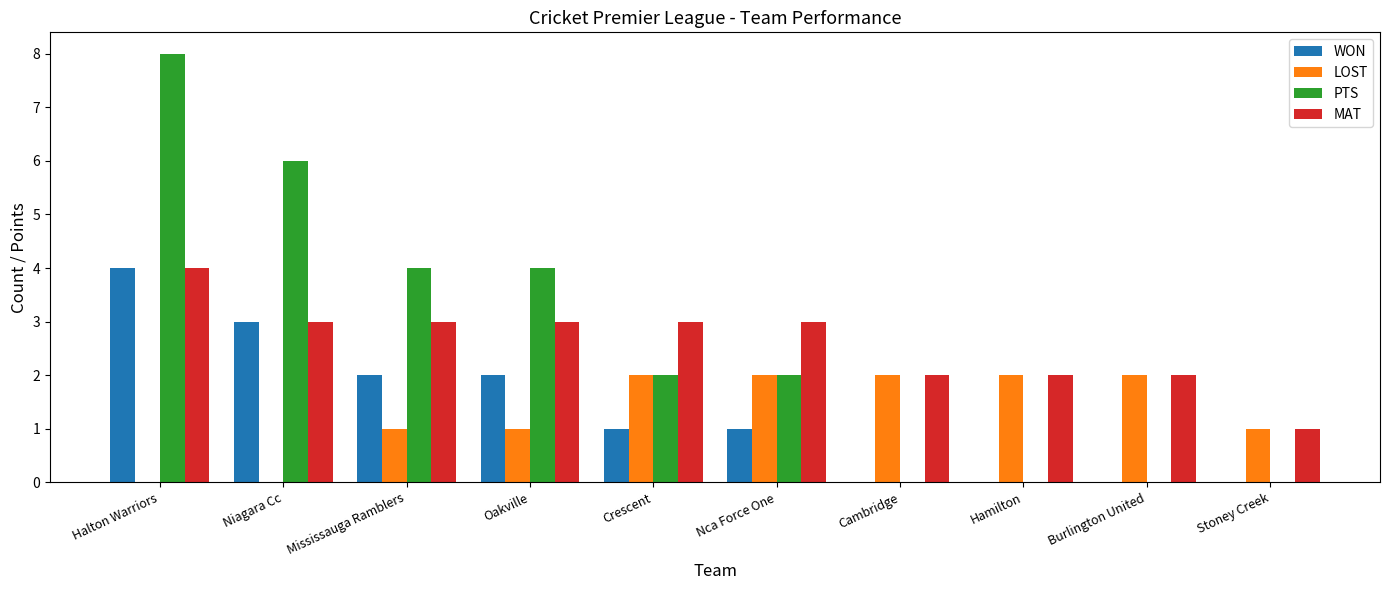

Which series changed the most between Oakville and Cambridge?

PTS